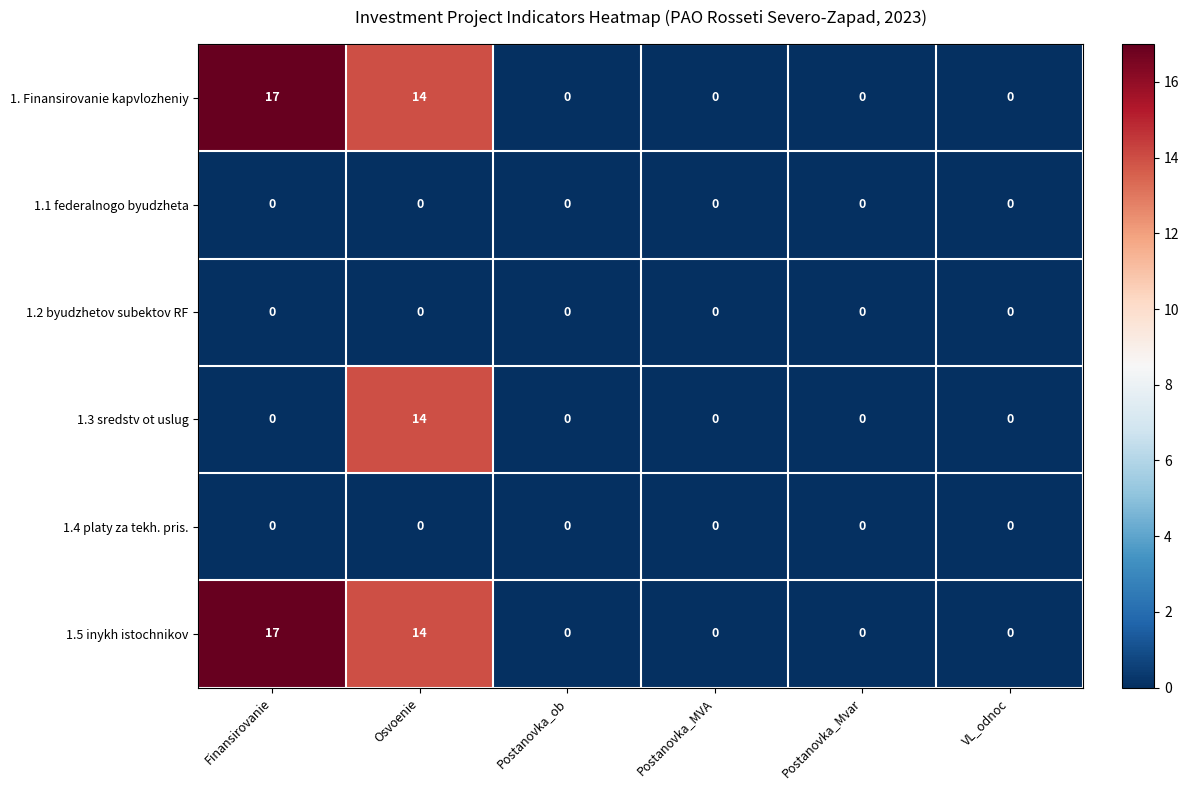

At how many categories does at least one series exceed 9?

2